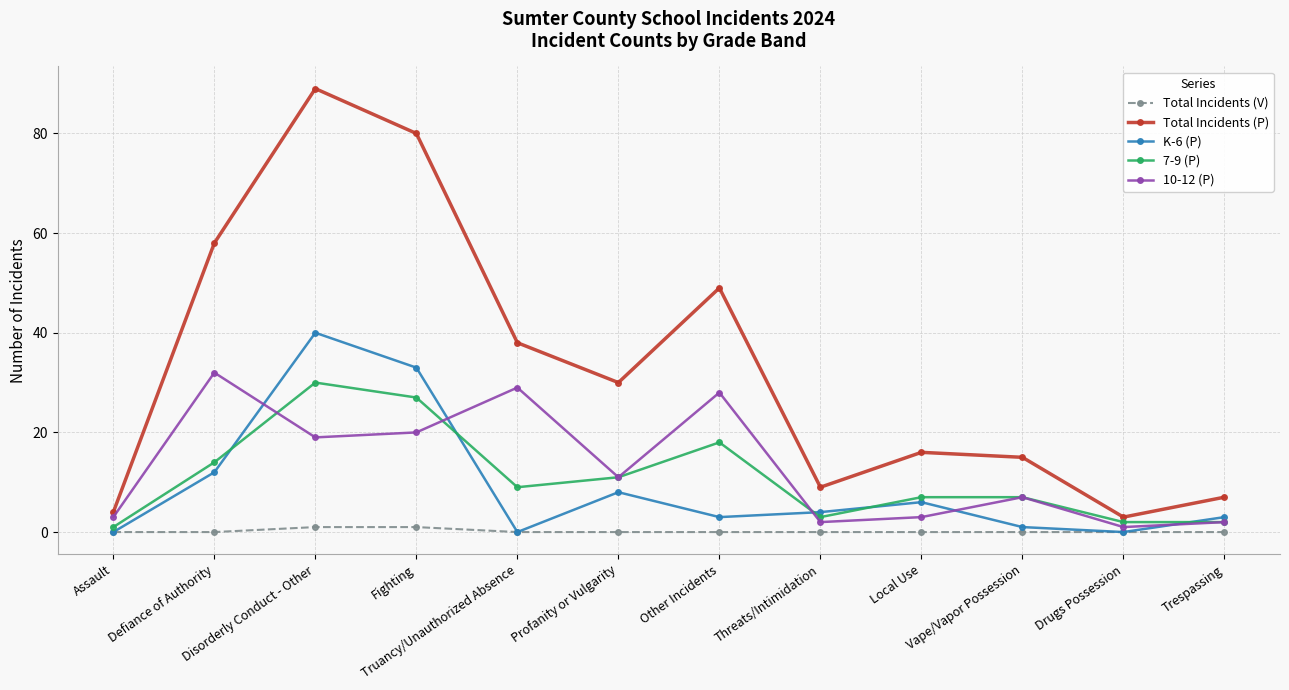

How many lines are shown in the chart?

5